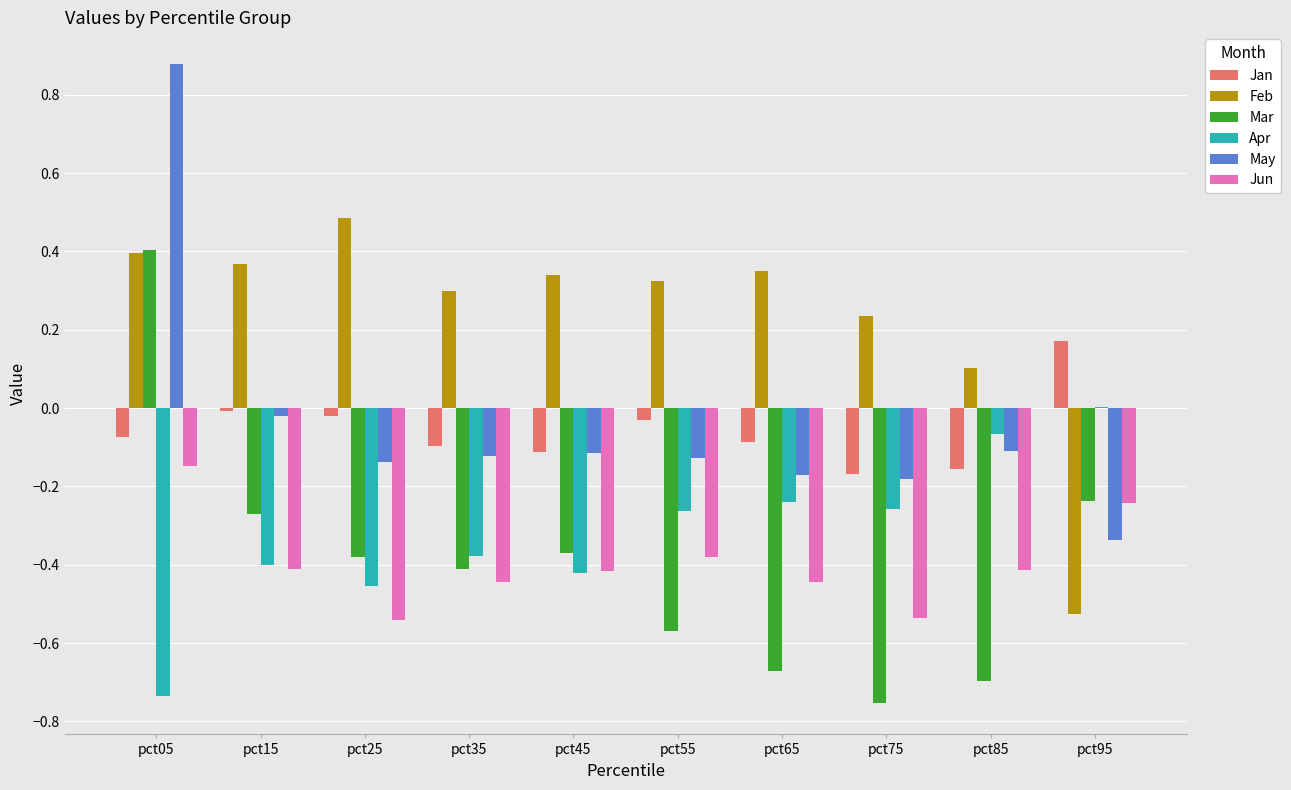

How many values in Mar are above zero?

1